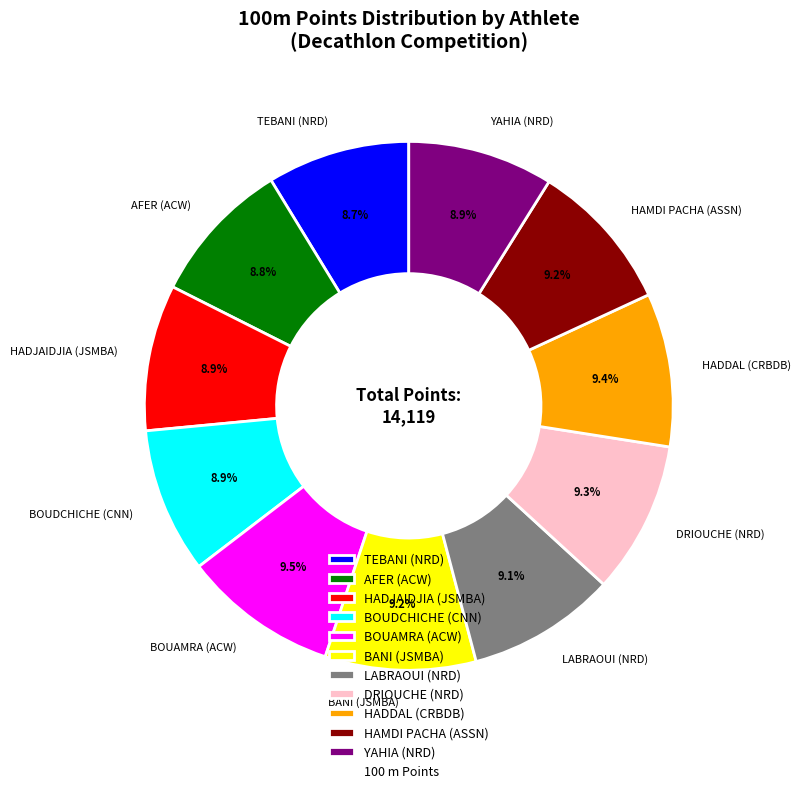

To the nearest percent, what portion does LABRAOUI (NRD) represent?

9%